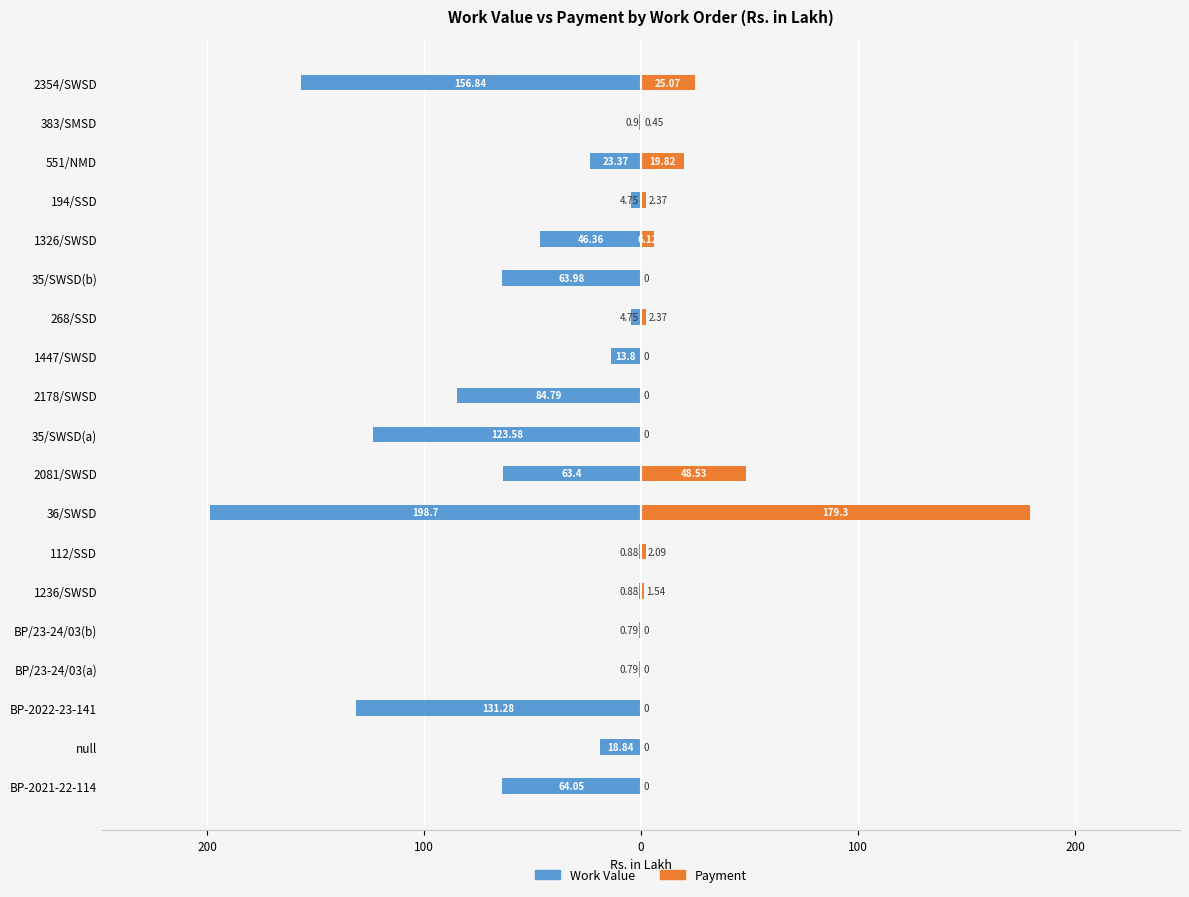

The Work Value series shows -2.7 at 268/SSD. True or false?

False